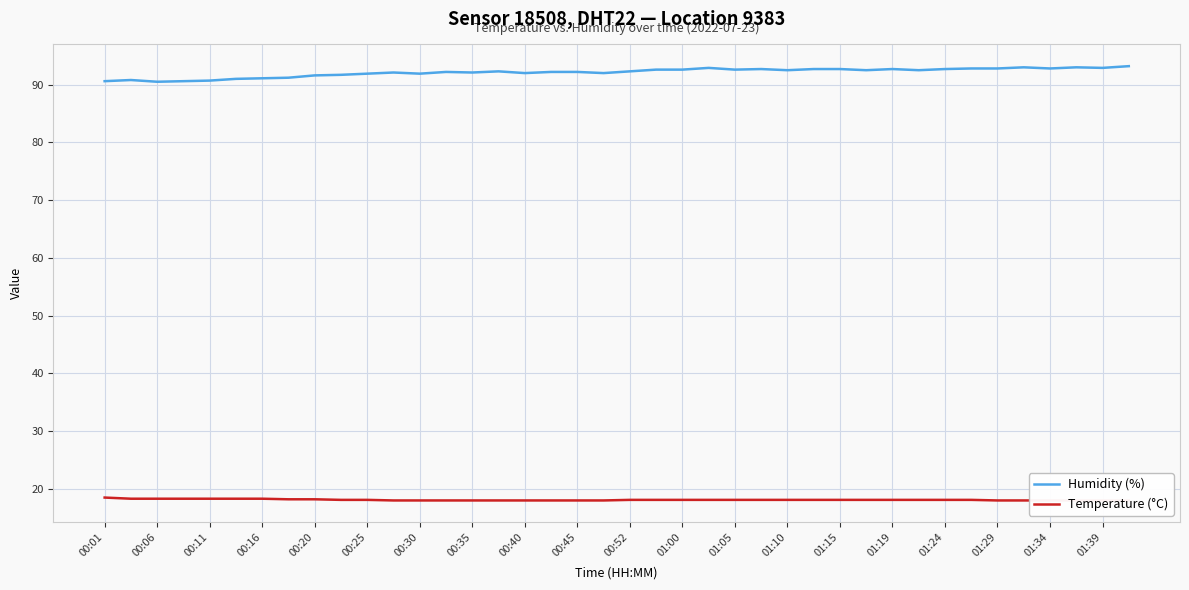

The value of Humidity (%) at 00:52 is 92.3. True or false?

True